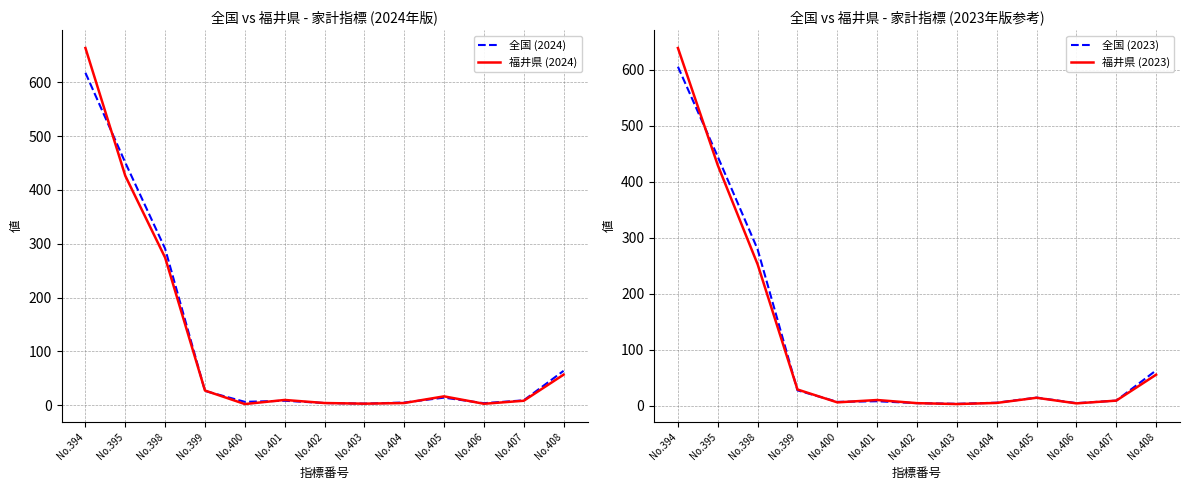

Between which two adjacent categories do 全国 (2024) and 福井県 (2024) first intersect?

No.394 and No.395